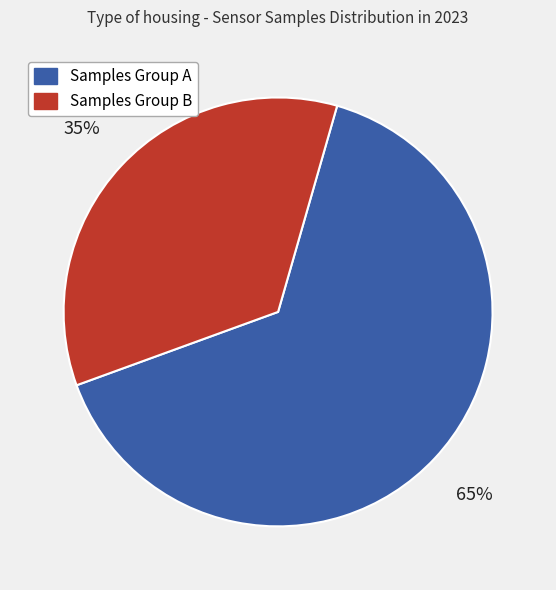

Is there a majority slice in this chart?

Yes